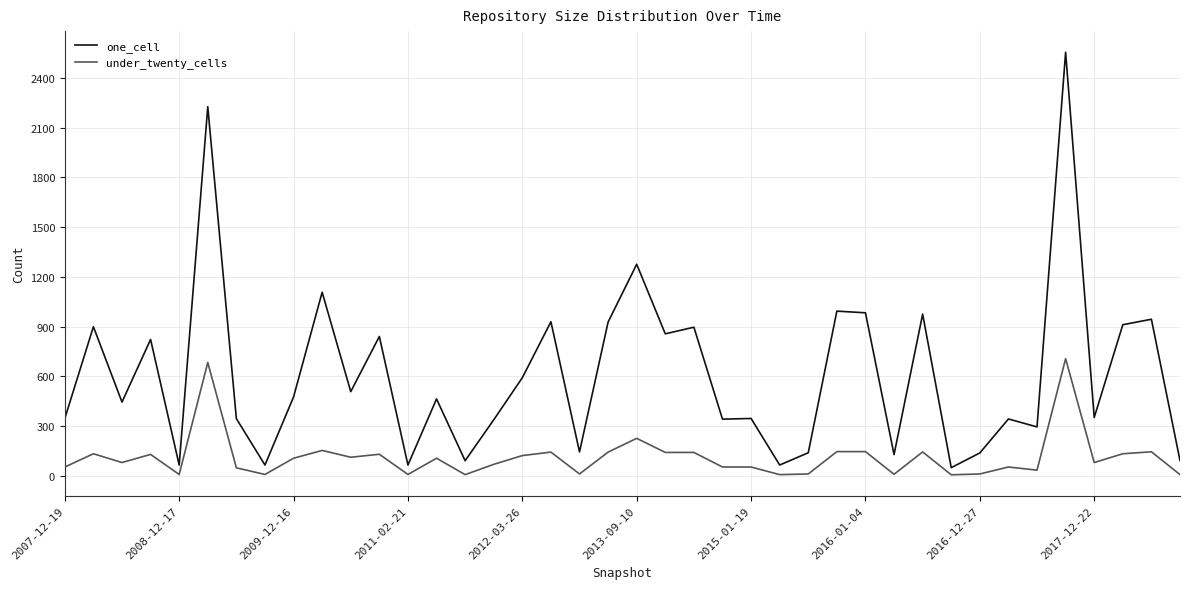

What is the average value of the under_twenty_cells series?

112